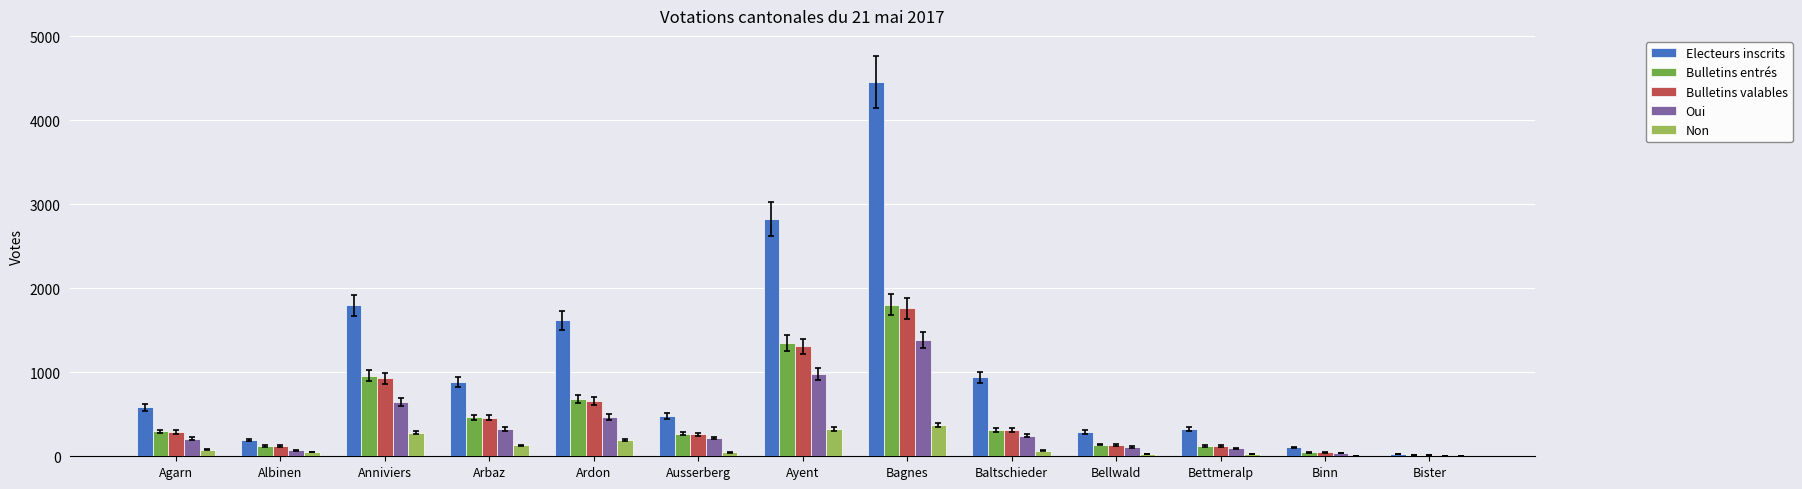

What is the total value across all series at Ardon?

3627